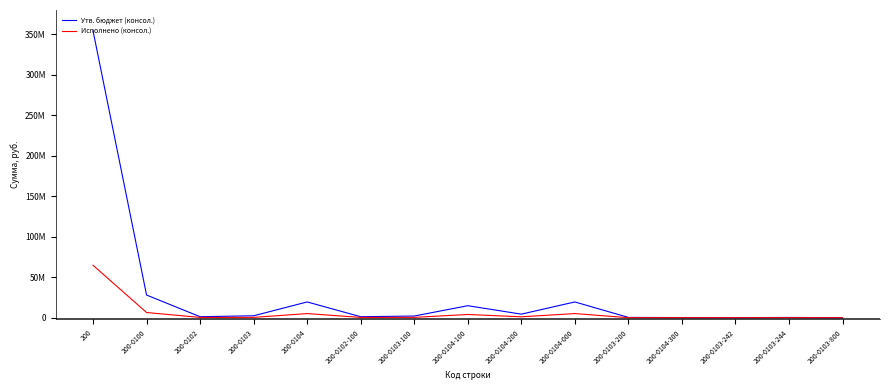

List the labels in order of Утв. бюджет (консол.) value, largest first.

200, 200-0100, 200-0104, 200-0104-000, 200-0104-100, 200-0104-200, 200-0103, 200-0103-100, 200-0102, 200-0102-100, 200-0103-200, 200-0103-244, 200-0104-300, 200-0103-242, 200-0103-800